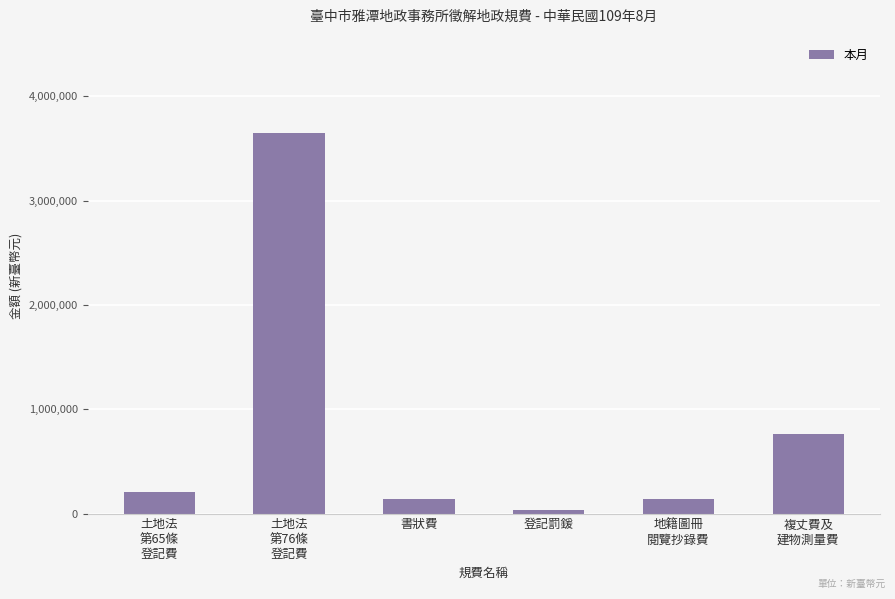

How many data points are less than 203169?

3